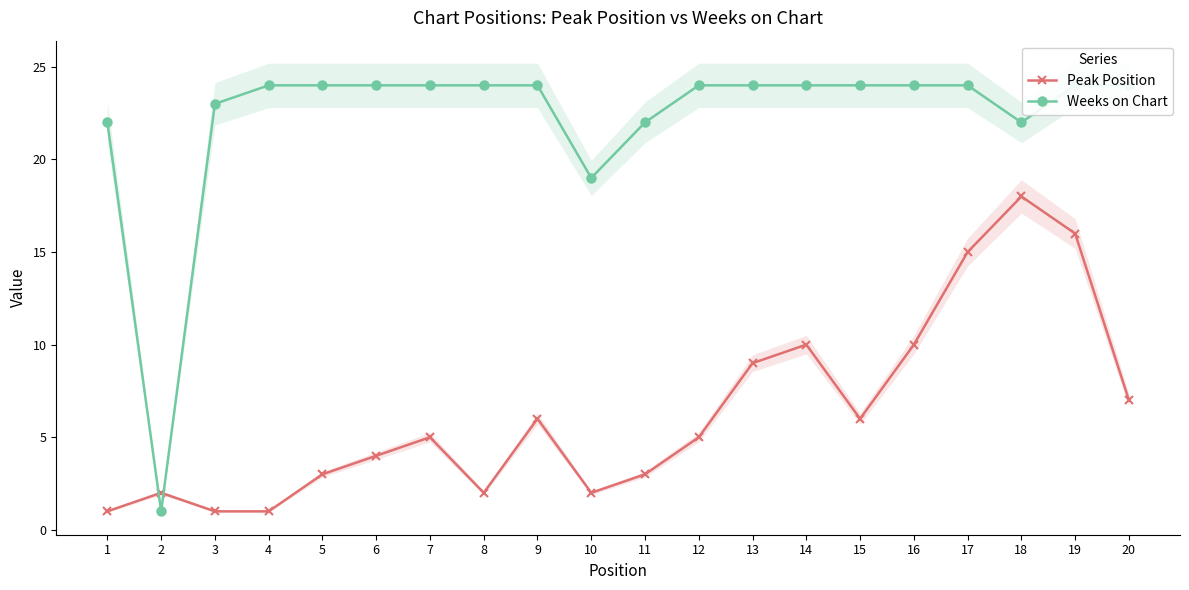

Does the chart display data point markers on the line(s)?

Yes